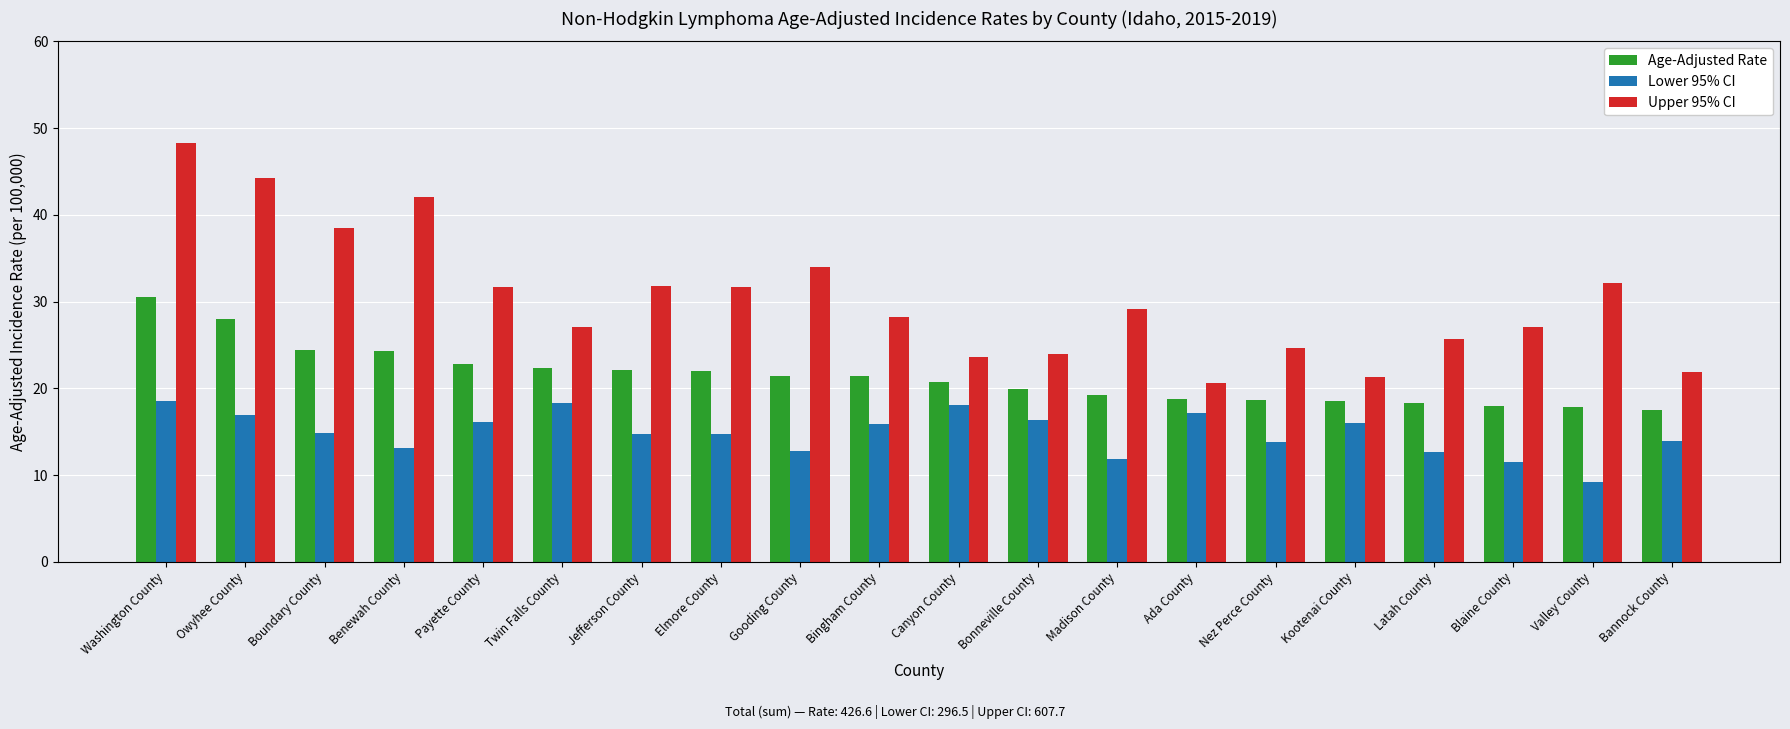

Which category has the highest value across all series?

Washington County